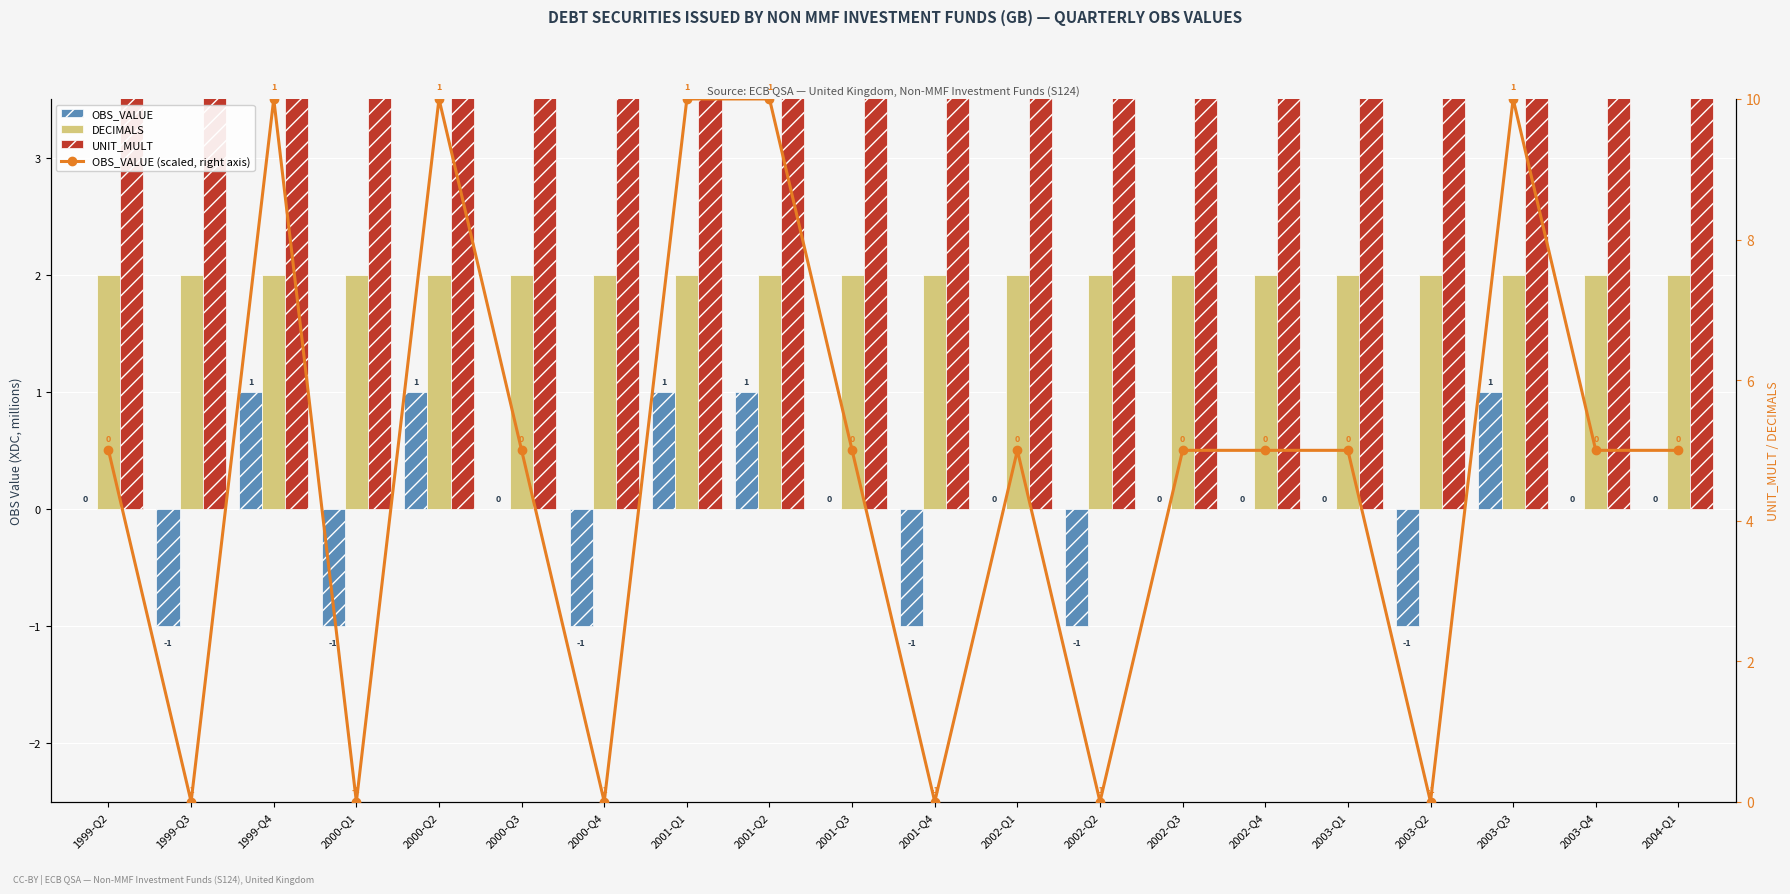

Reading right to left, transcribe all the data shown in this chart.

OBS_VALUE: 0	0	1	-1	0	0	0	-1	0	-1	0	1	1	-1	0	1	-1	1	-1	0
DECIMALS: 2	2	2	2	2	2	2	2	2	2	2	2	2	2	2	2	2	2	2	2
UNIT_MULT: 6	6	6	6	6	6	6	6	6	6	6	6	6	6	6	6	6	6	6	6
OBS_VALUE (scaled): 5	5	10	0	5	5	5	0	5	0	5	10	10	0	5	10	0	10	0	5